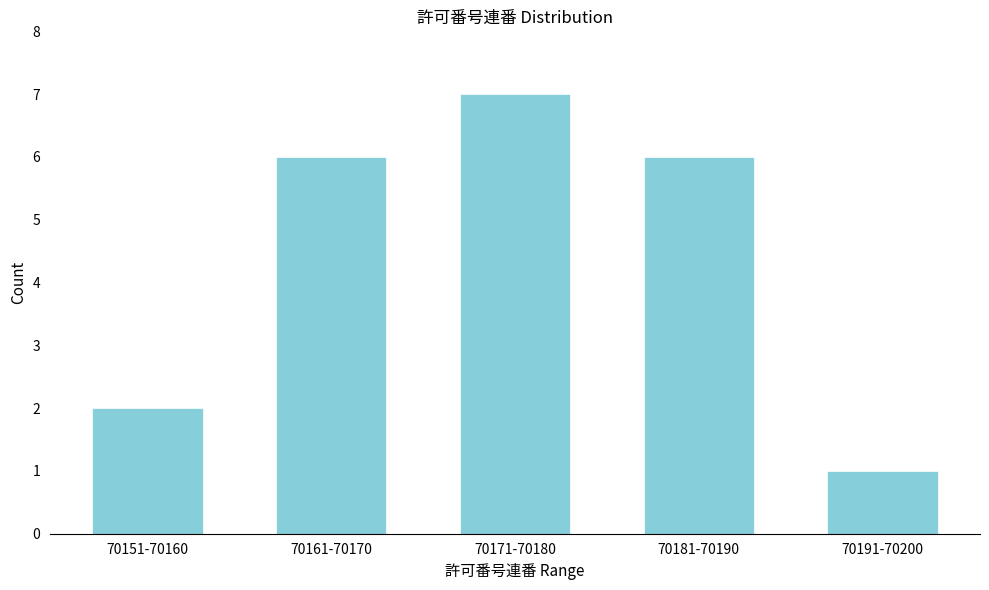

Reading left to right, list all the values displayed in this chart.

70151-70160=2	70161-70170=6	70171-70180=7	70181-70190=6	70191-70200=1